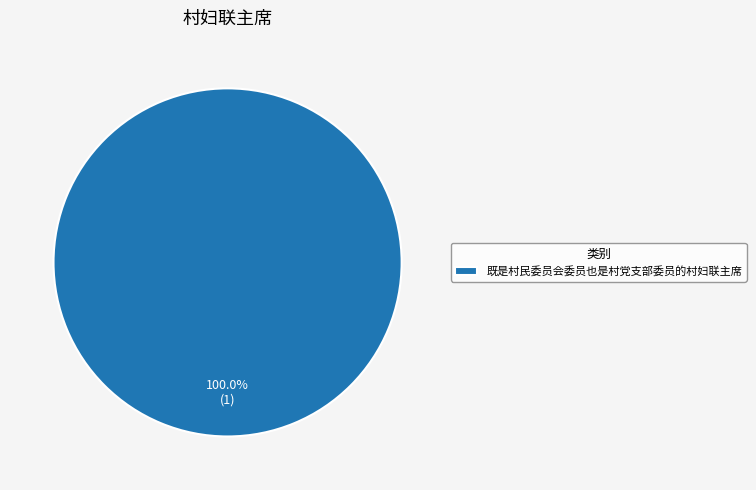

Which category accounts for the majority?

既是村民委员会委员也是村党支部委员的村妇联主席